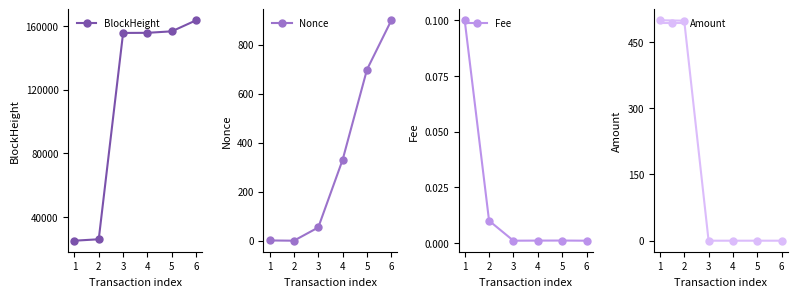

True or false: Amount has more than 2 interior local peaks.

False